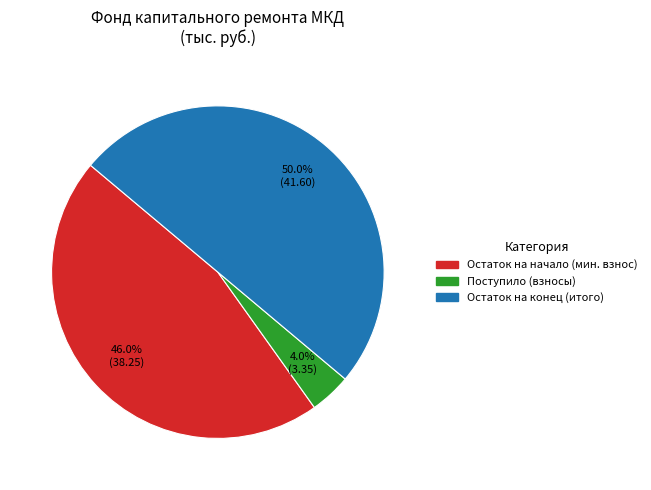

How many slices are in this pie chart?

3